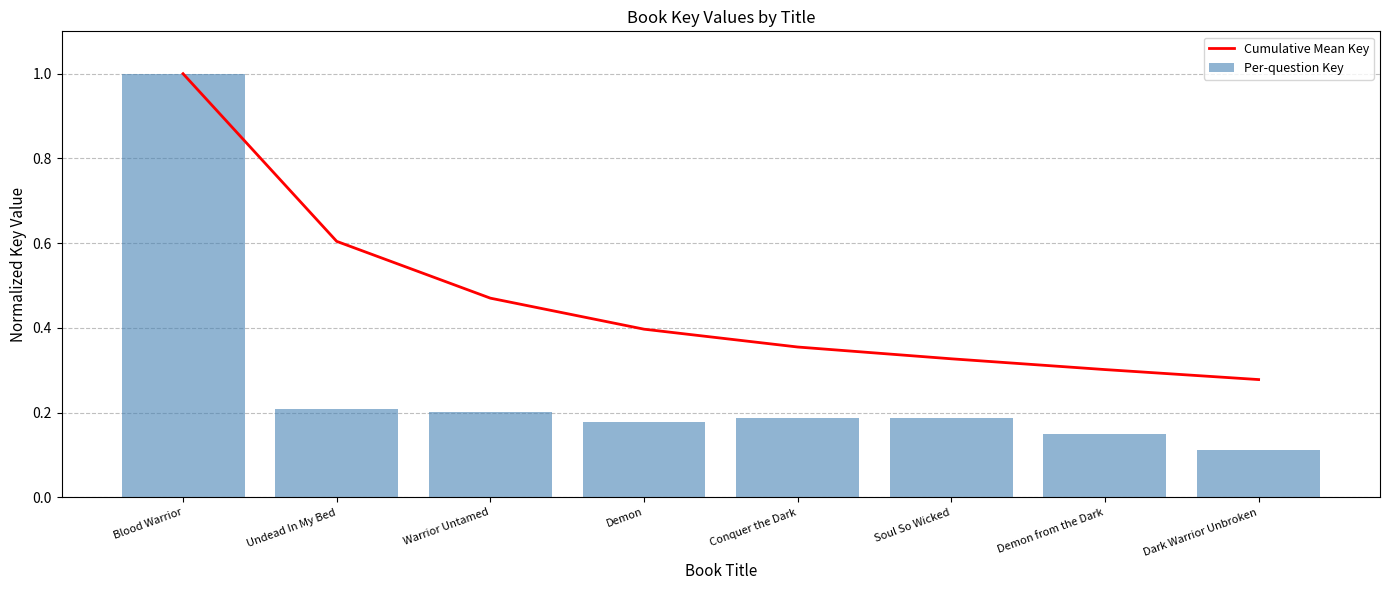

List the labels in order of Cumulative Mean Key value, smallest first.

Dark Warrior Unbroken, Demon from the Dark, Soul So Wicked, Conquer the Dark, Demon, Warrior Untamed, Undead In My Bed, Blood Warrior